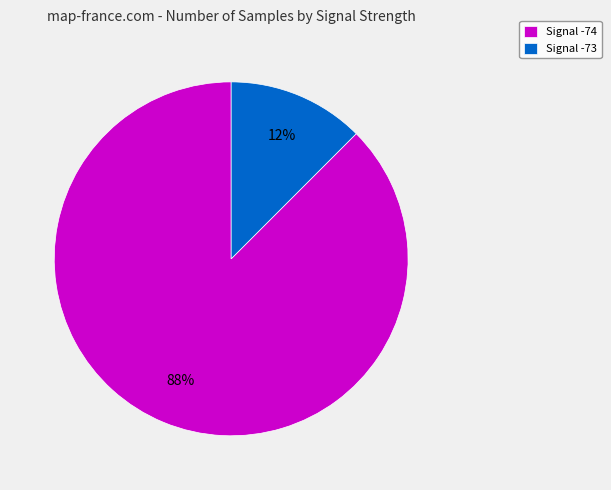

To the nearest percent, what is the average slice percentage?

50%